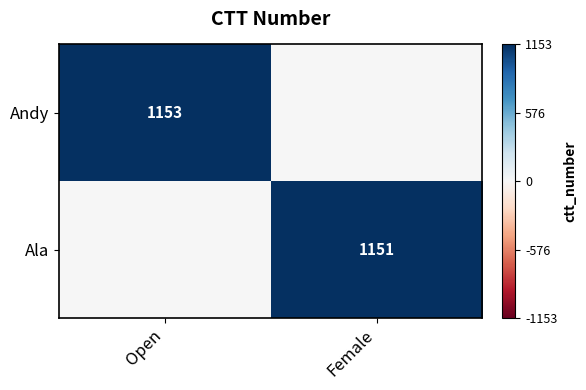

The Andy series shows 1153 at Open. True or false?

True